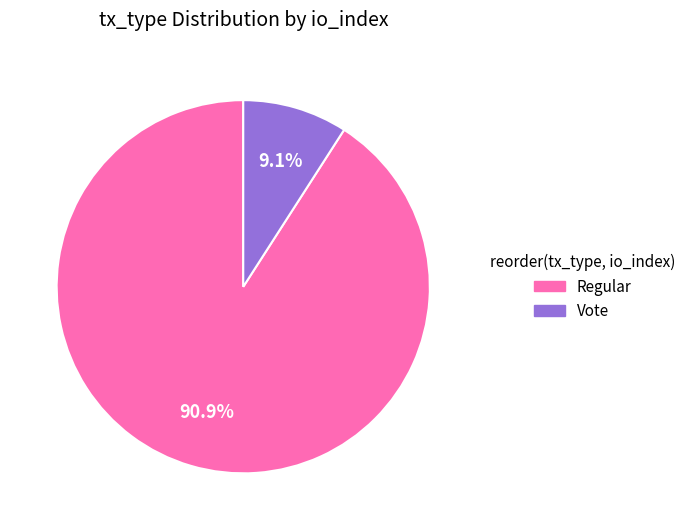

Between Vote and Regular, which is larger?

Regular